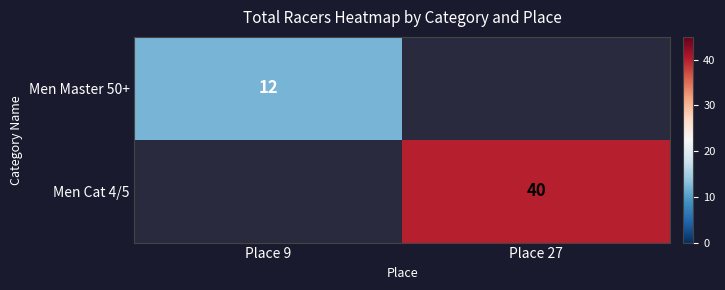

How many values in the Men Master 50+ series are below 12?

1